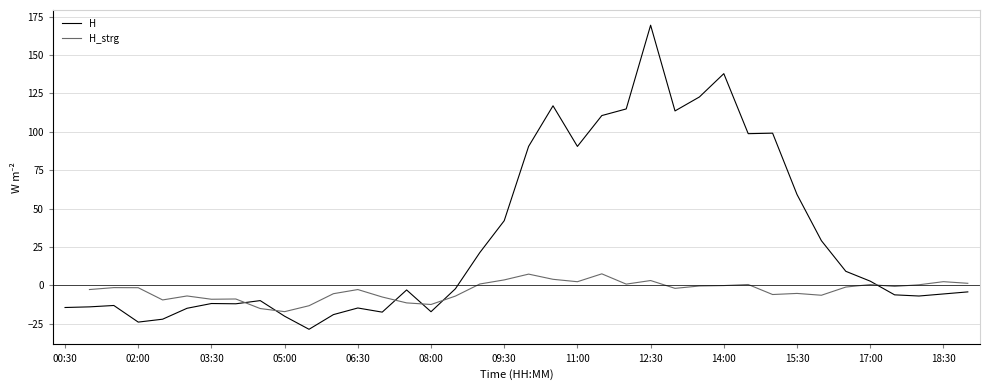

What is the sum of all H values?

1149.0